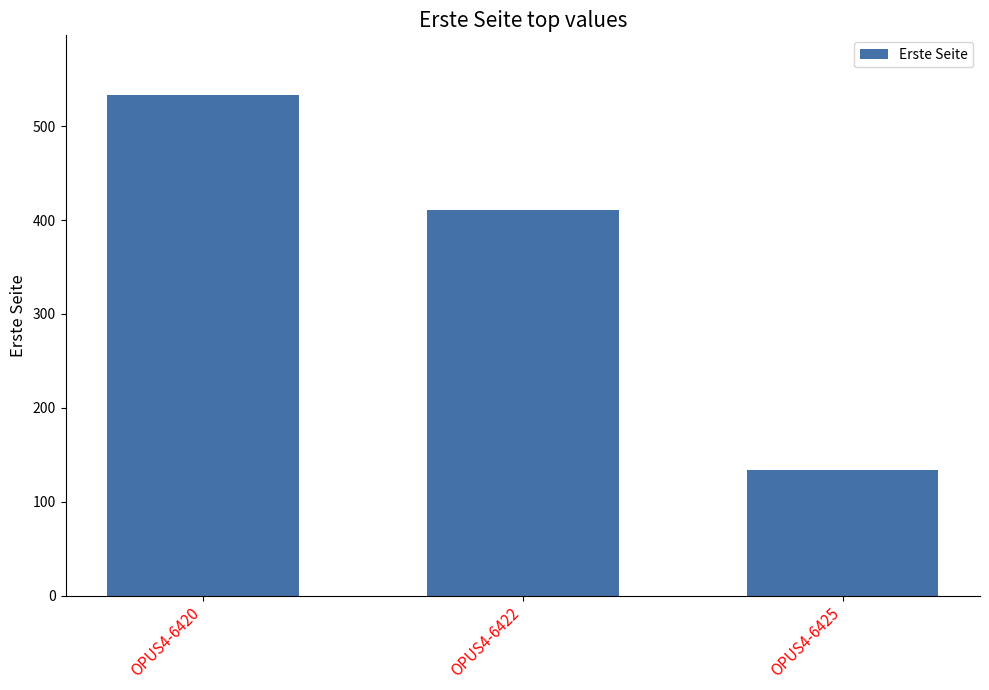

Which has a higher value, OPUS4-6425 or OPUS4-6420?

OPUS4-6420